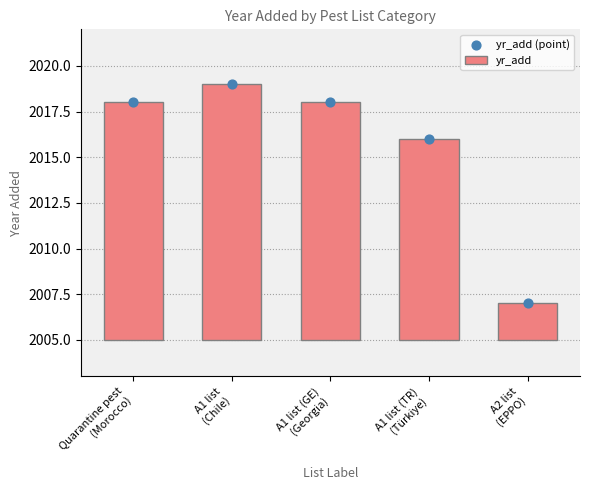

Which series contains the highest Y value?

yr_add (point)